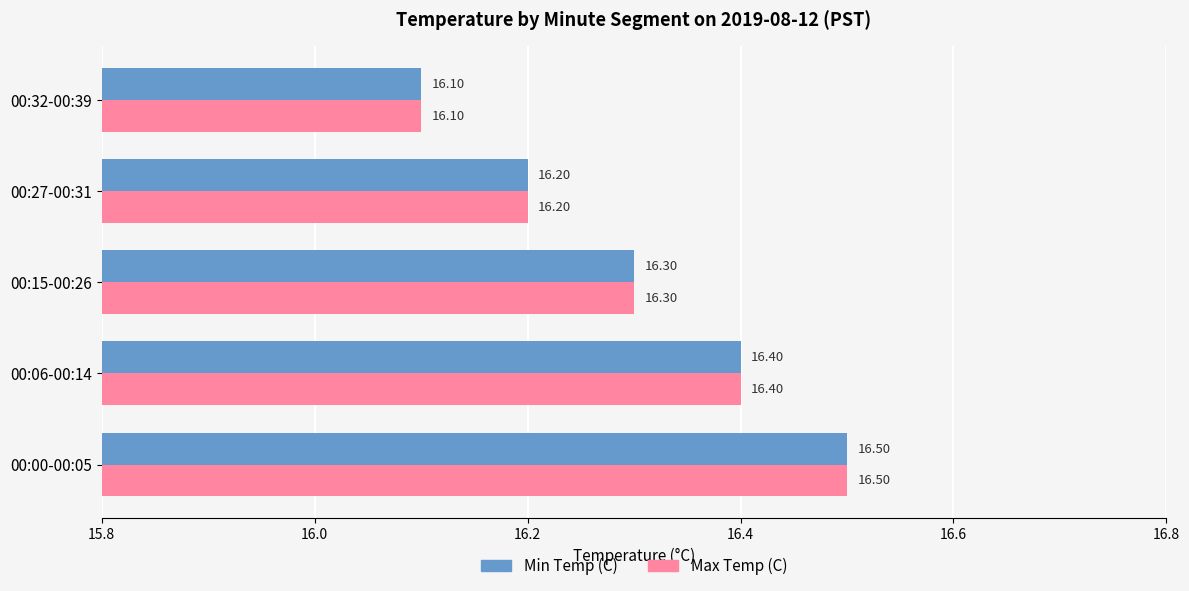

At which category is the sum across all series the highest?

00:00-00:05